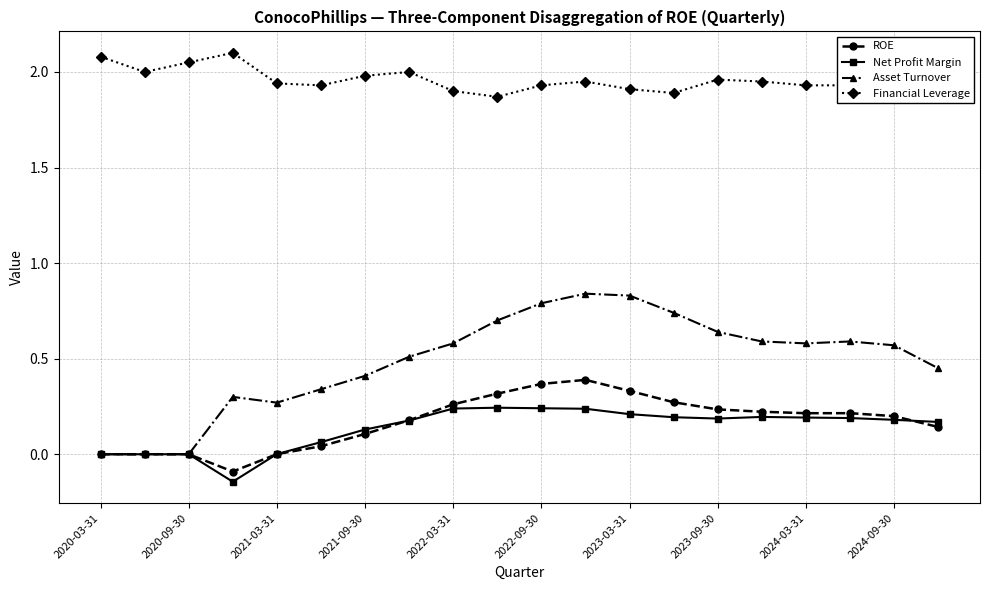

What is the maximum value shown in the chart?

2.1